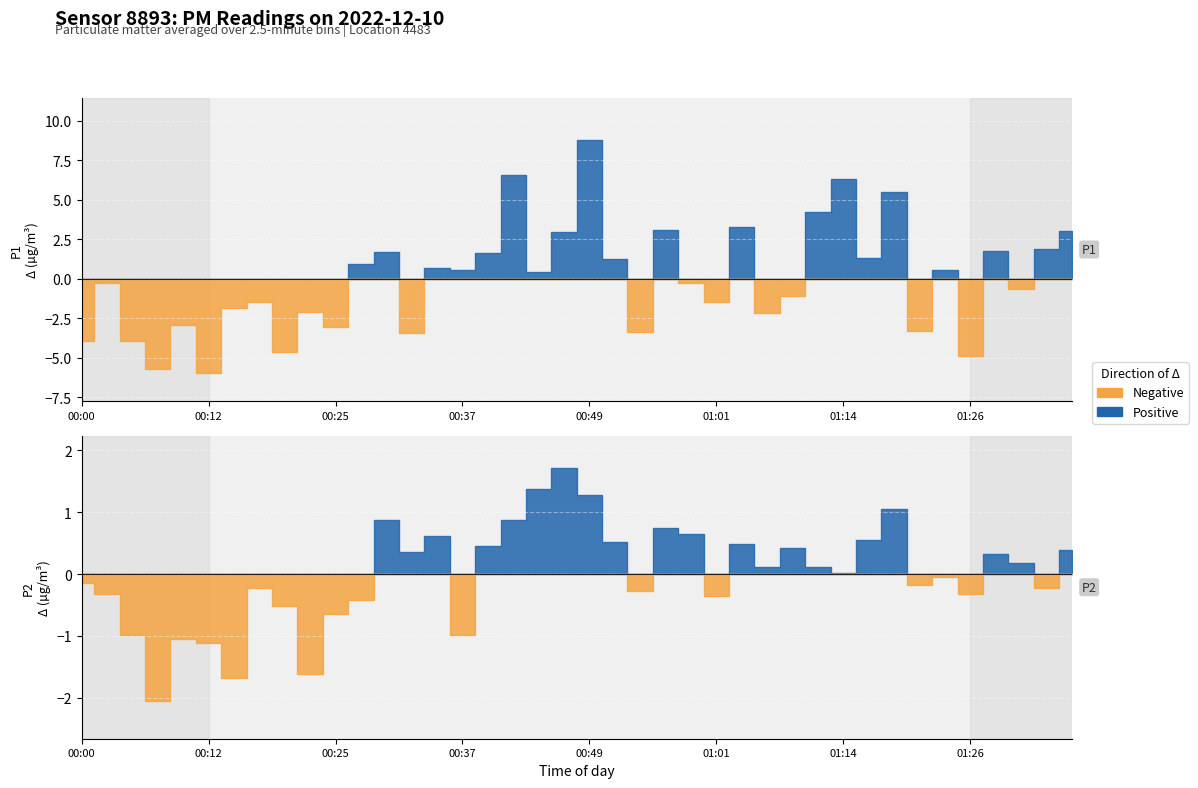

What is the difference between the P1 values at 00:32 and 00:29?

5.2